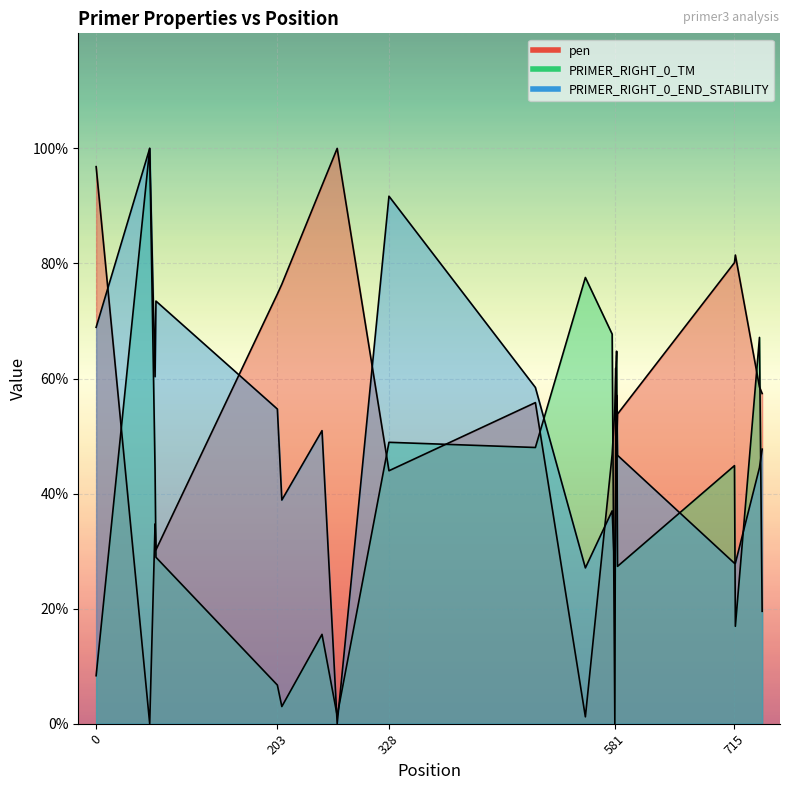

True or false: PRIMER_RIGHT_0_END_STABILITY and PRIMER_RIGHT_0_TM cross at least once.

True